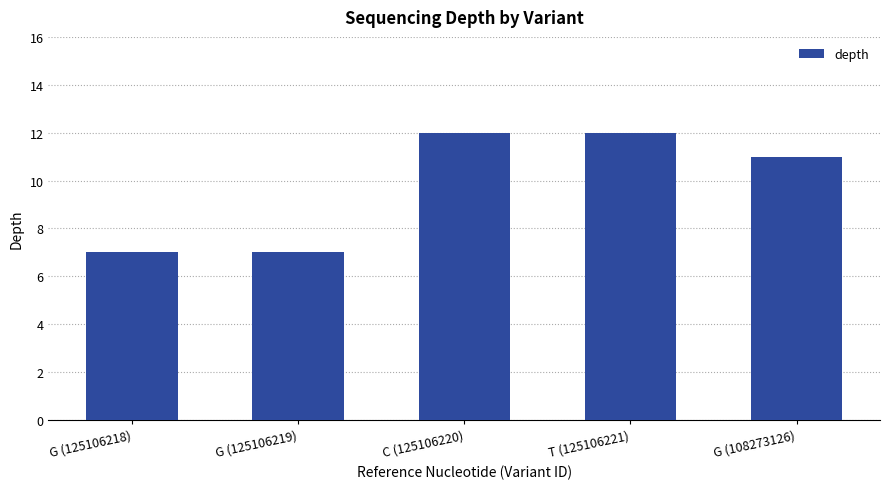

How many values are between 7 and 12?

5